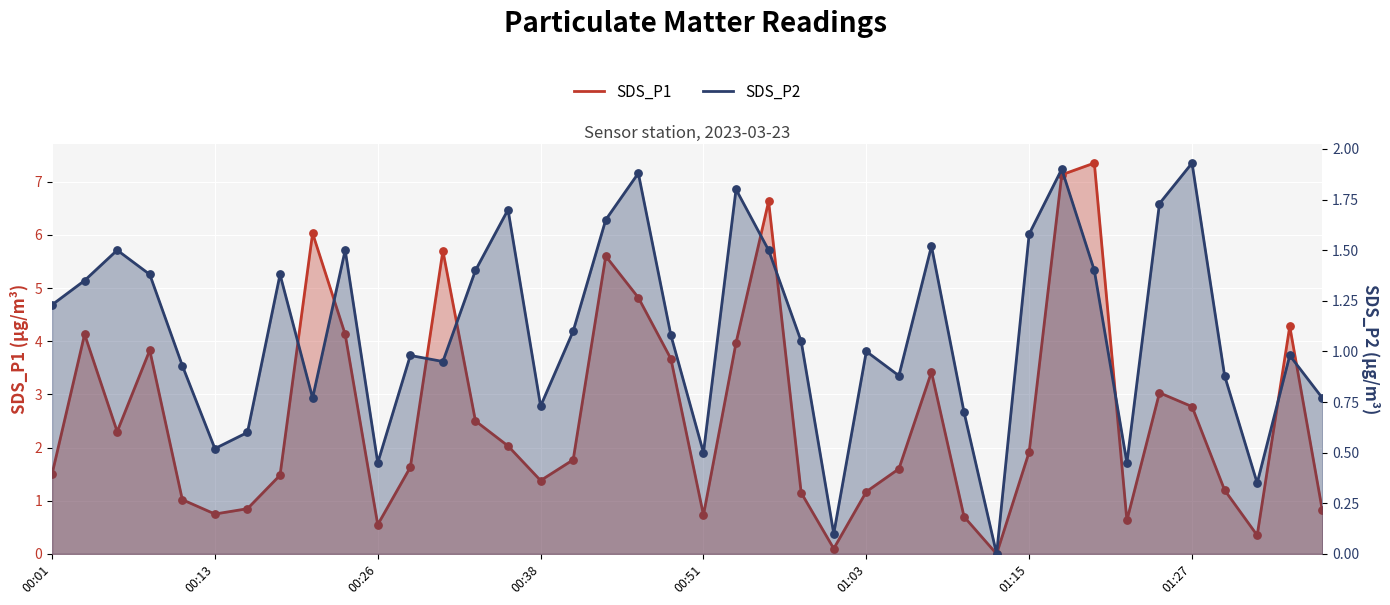

Which series has the largest total across all categories?

SDS_P1